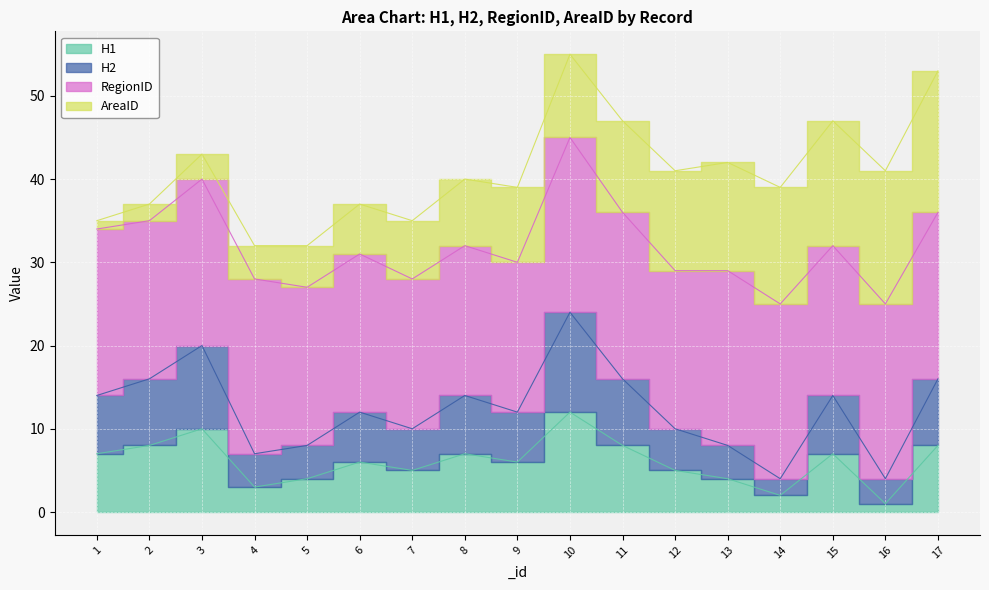

In H1, how many points are lower than both neighbors (excluding endpoints)?

5